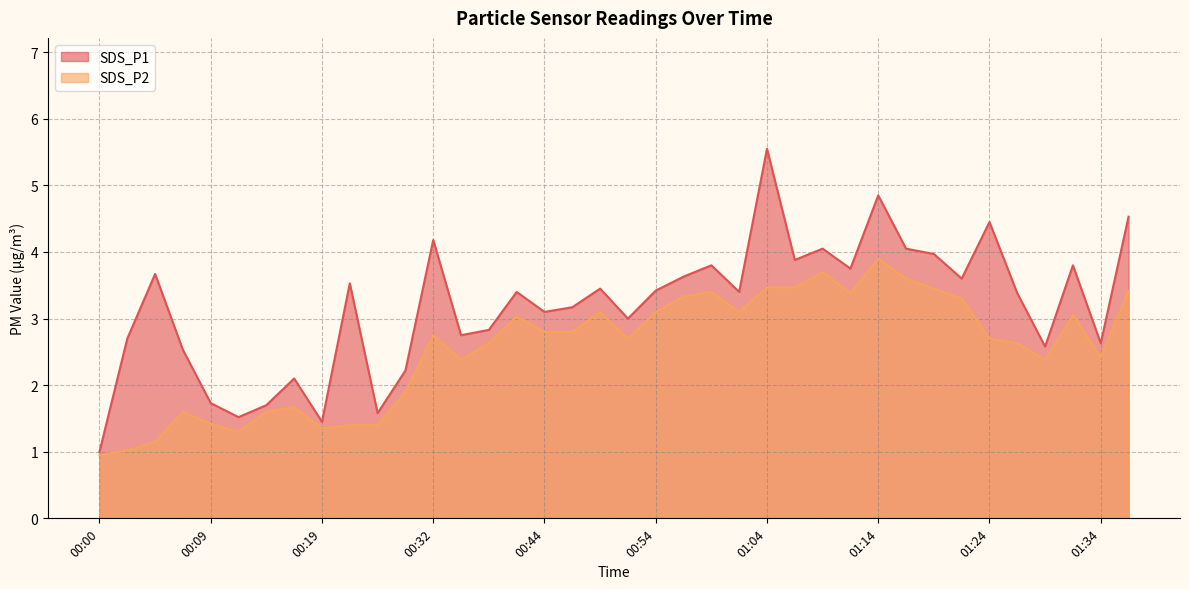

What is the label of the 23rd point from the right?

00:41